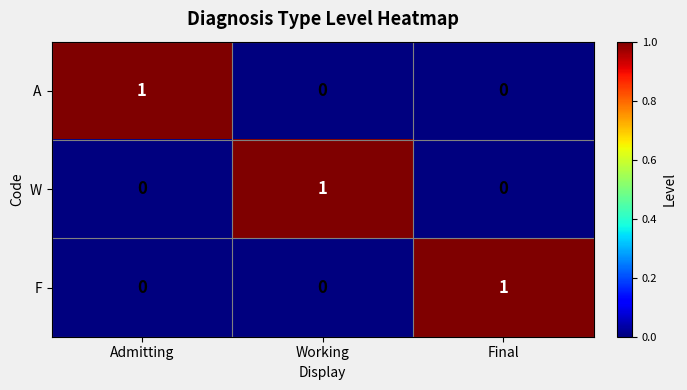

What is the spread (max minus min) of values at Admitting?

1